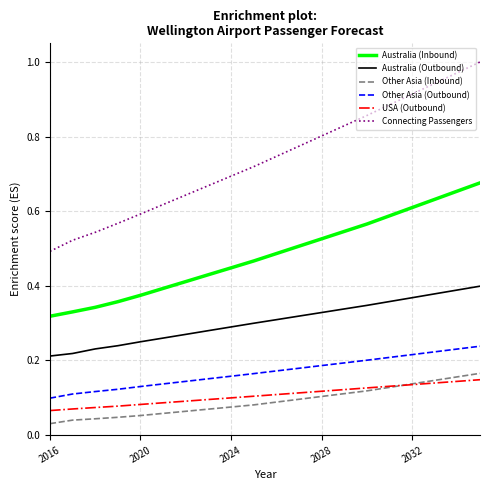

Which series has the largest total across all categories?

Connecting Passengers